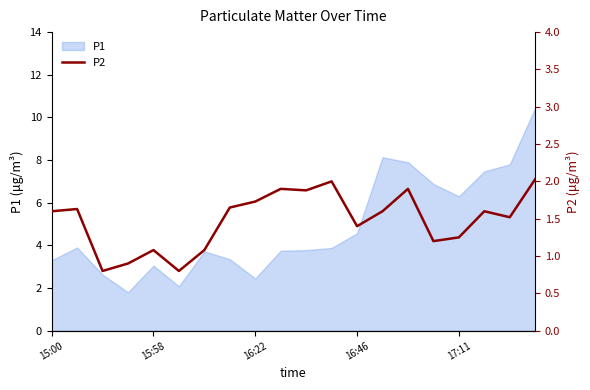

What is the lowest value of the P1 series?

1.8